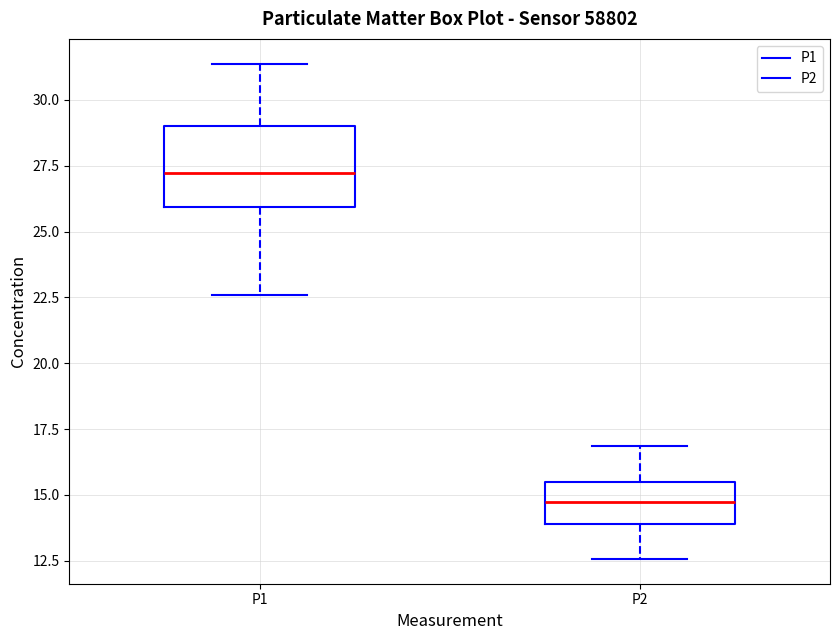

Comparing the boxes themselves (not the whiskers), which one is the tallest?

P1